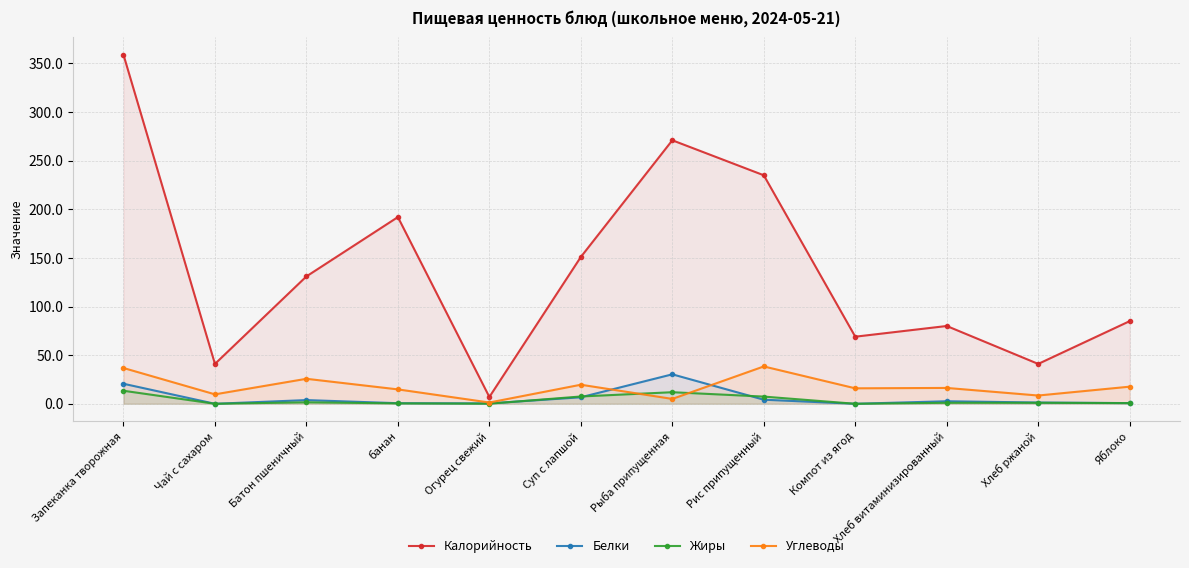

What position from the left is Батон пшеничный?

3